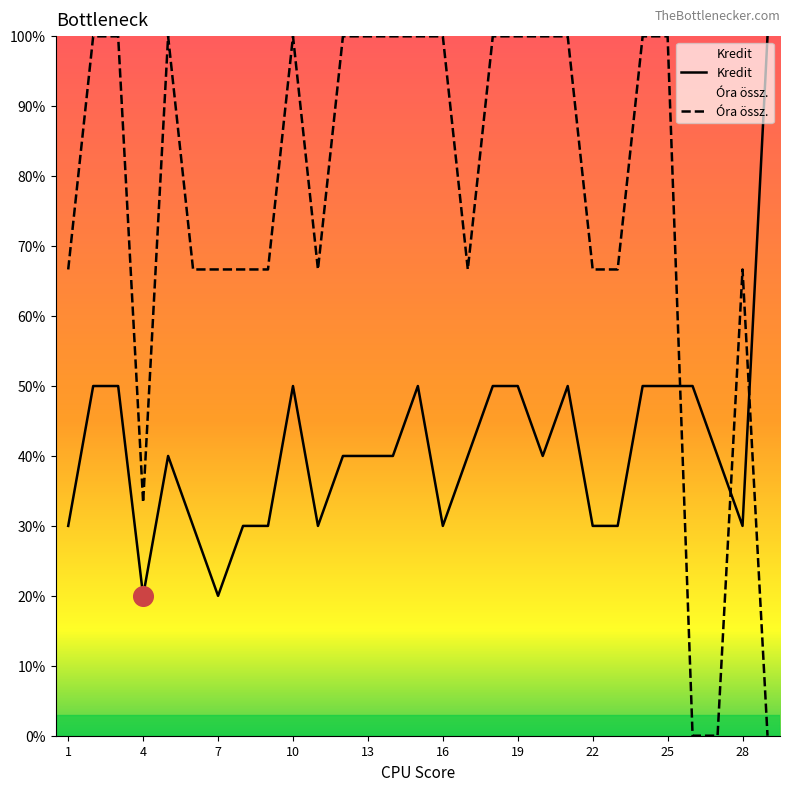

At which category is the sum across all series the highest?

2